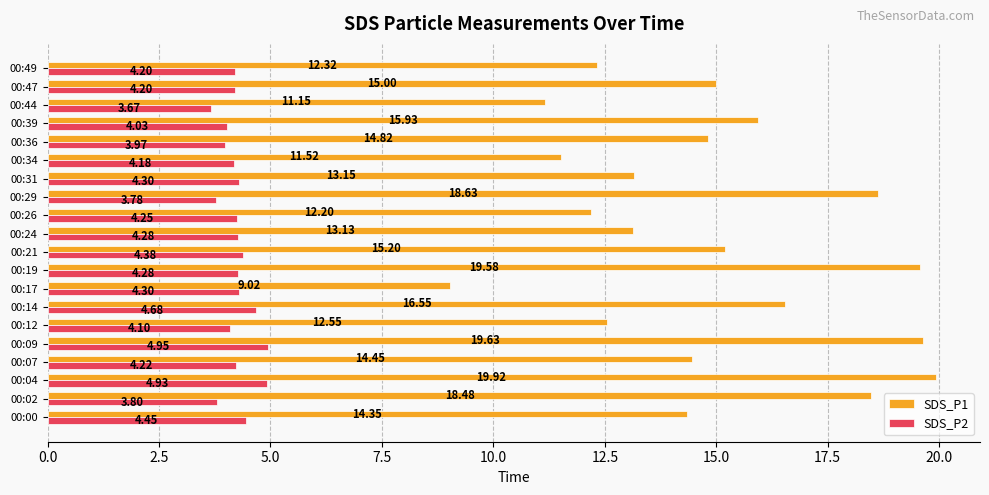

What is the difference between the second highest and second lowest values in the SDS_P1 series?

8.5